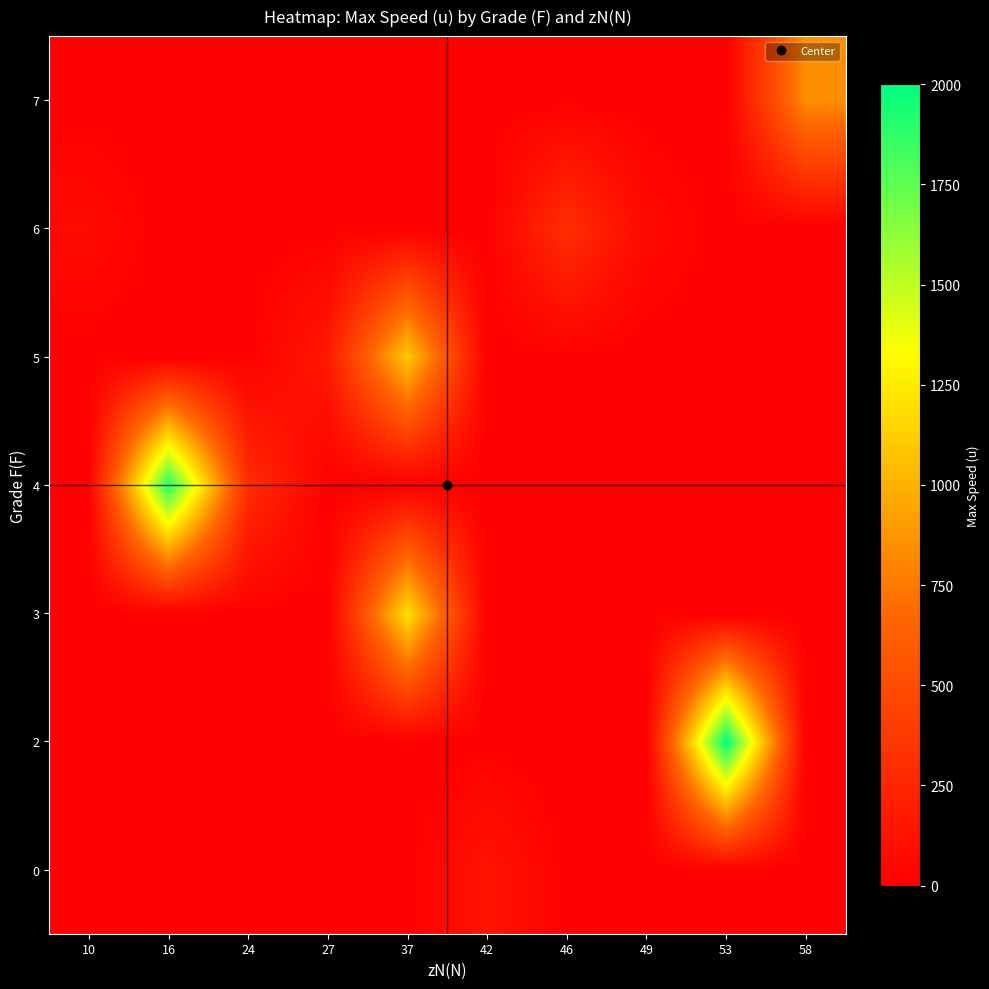

What is the total value across all series at 53?

2000